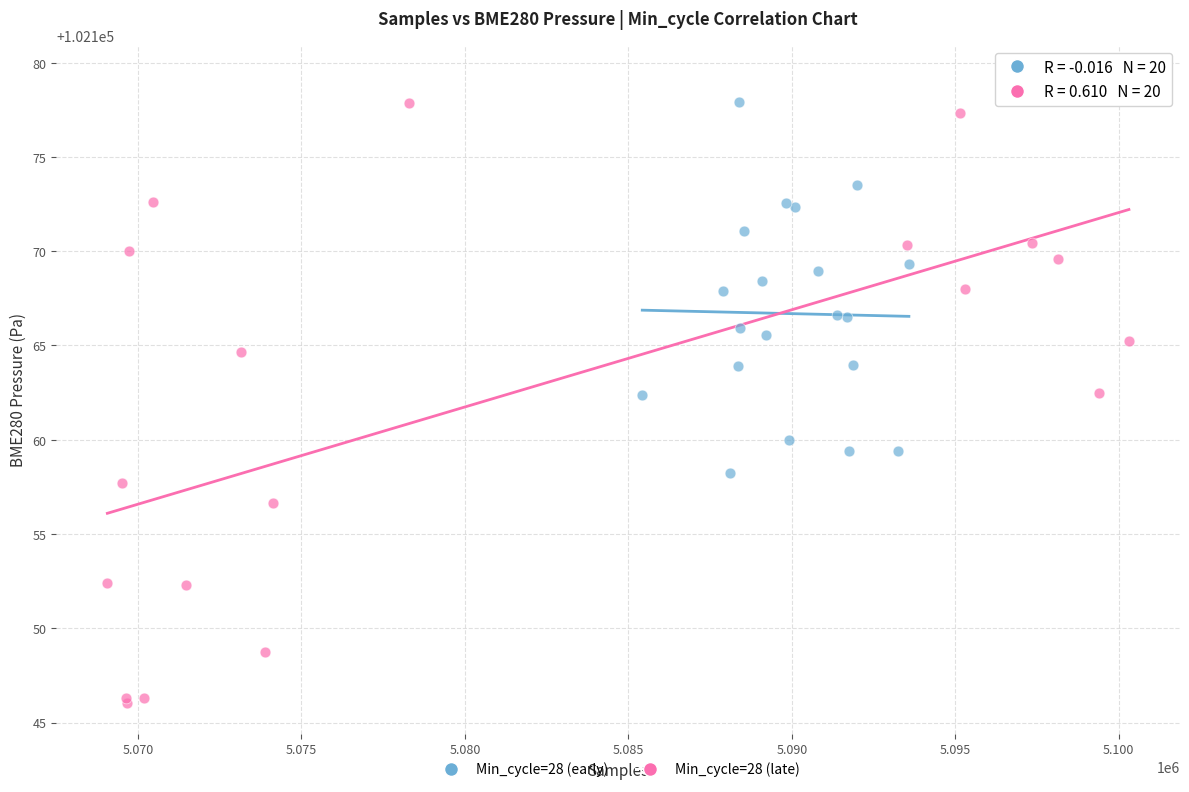

Which series reaches the minimum Y coordinate?

Min_cycle=28 (late)